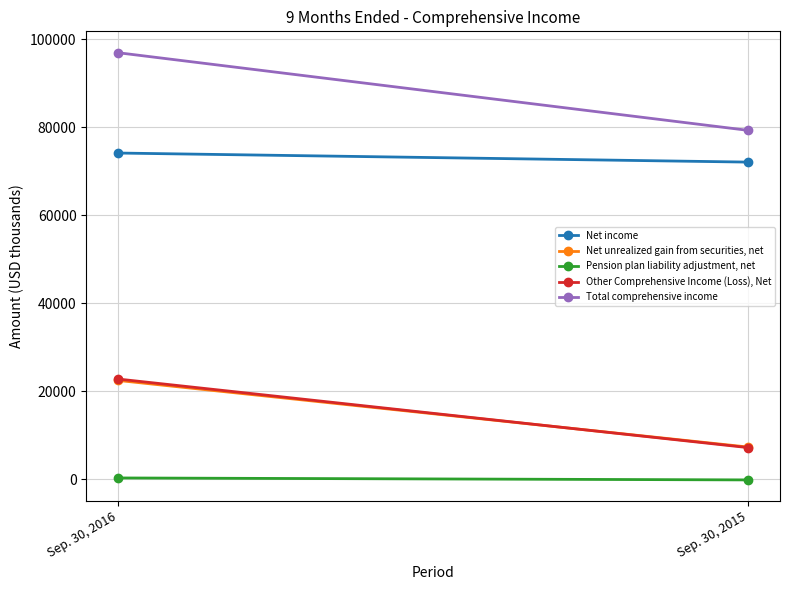

Rank the series by their maximum value, from highest to lowest.

Total comprehensive income, Net income, Other Comprehensive Income (Loss), Net, Net unrealized gain from securities, net, Pension plan liability adjustment, net